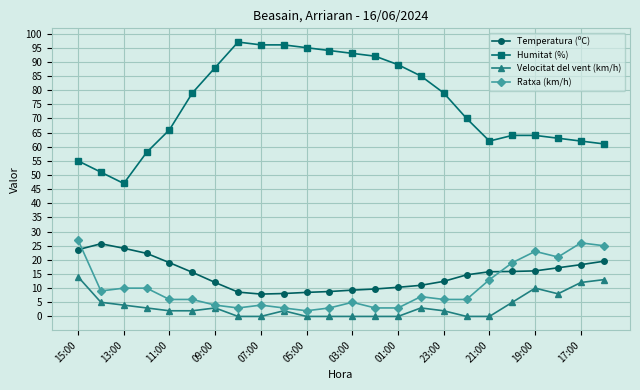

Which series has the largest range (max minus min)?

Humitat (%)